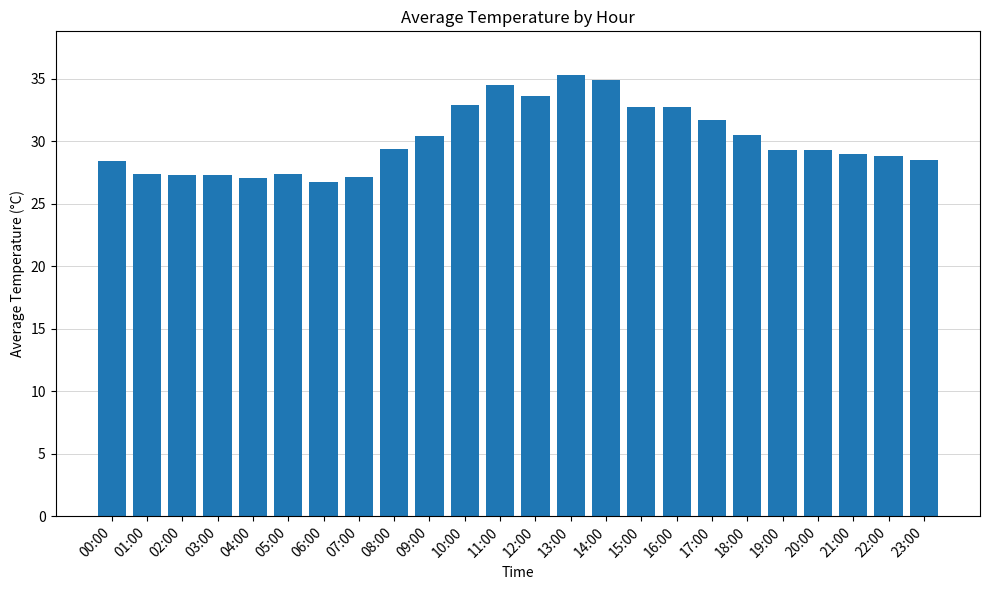

Approximately how many times larger is the value at 16:00 compared to 17:00?

1.0